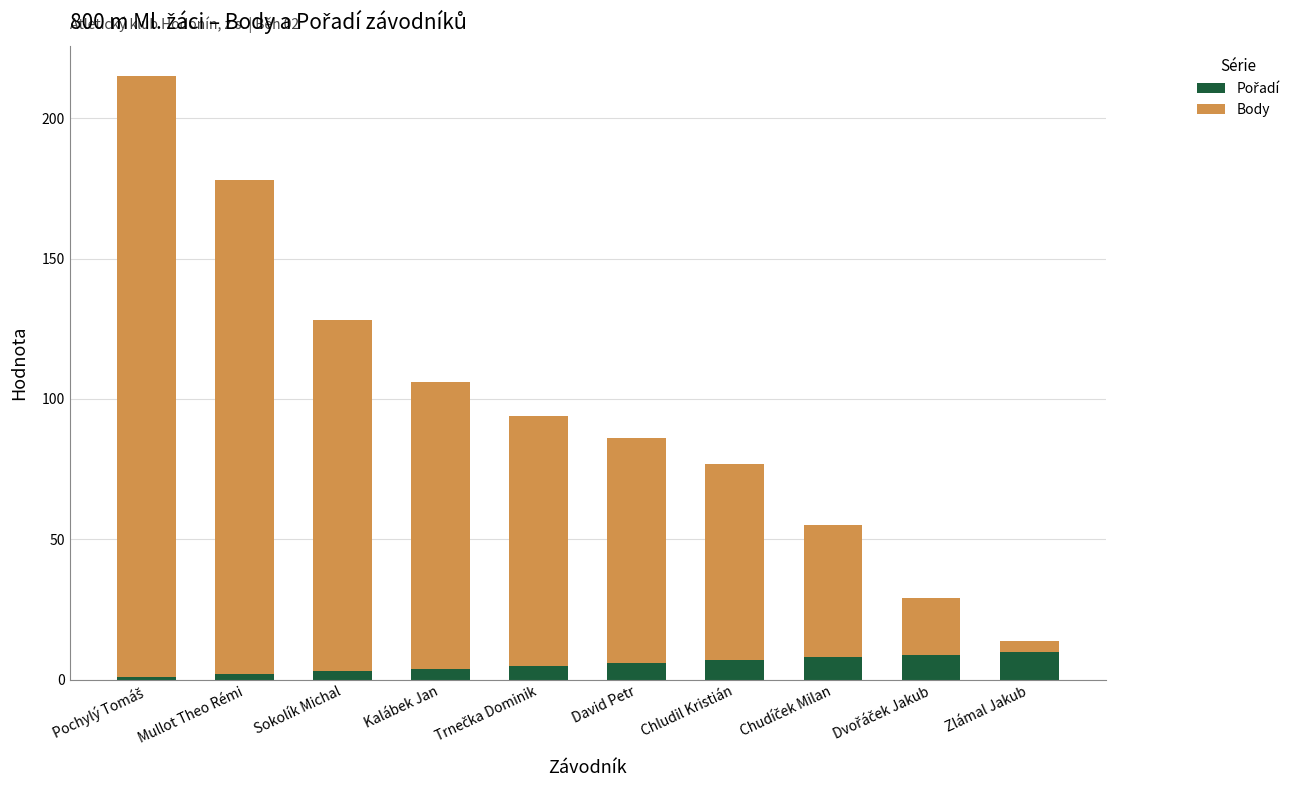

How many bars are there in total?

10